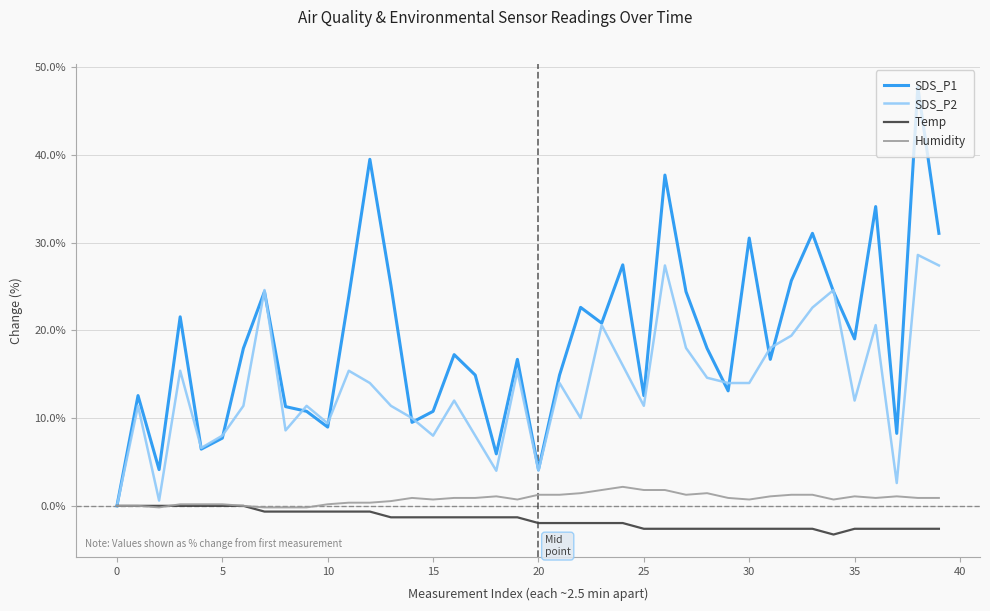

Which series has the largest total across all categories?

SDS_P1